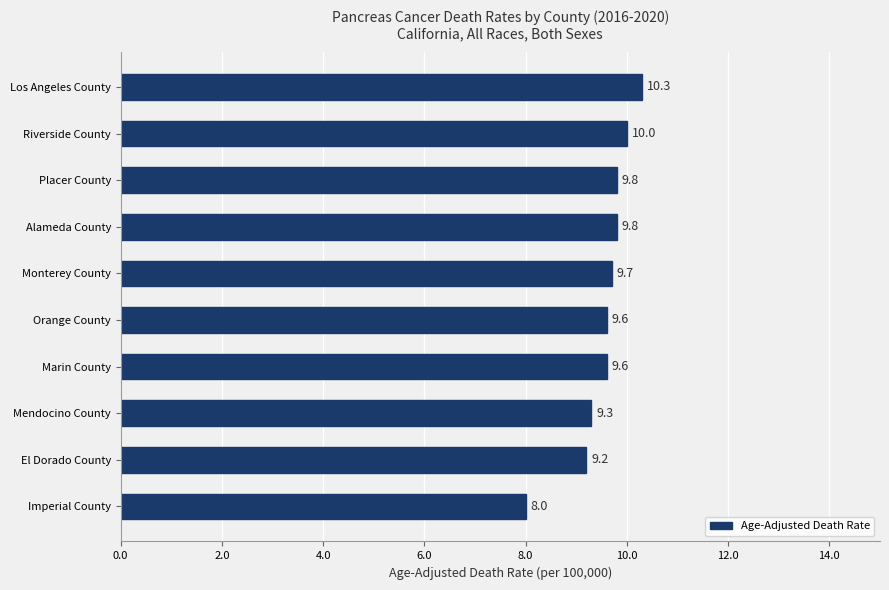

At which label is the value closest to 9?

El Dorado County